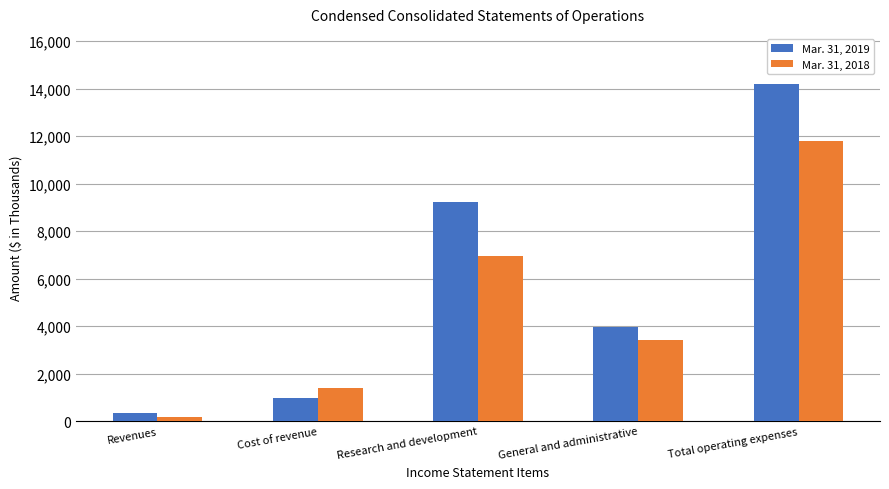

What is the minimum value shown in the chart?

178